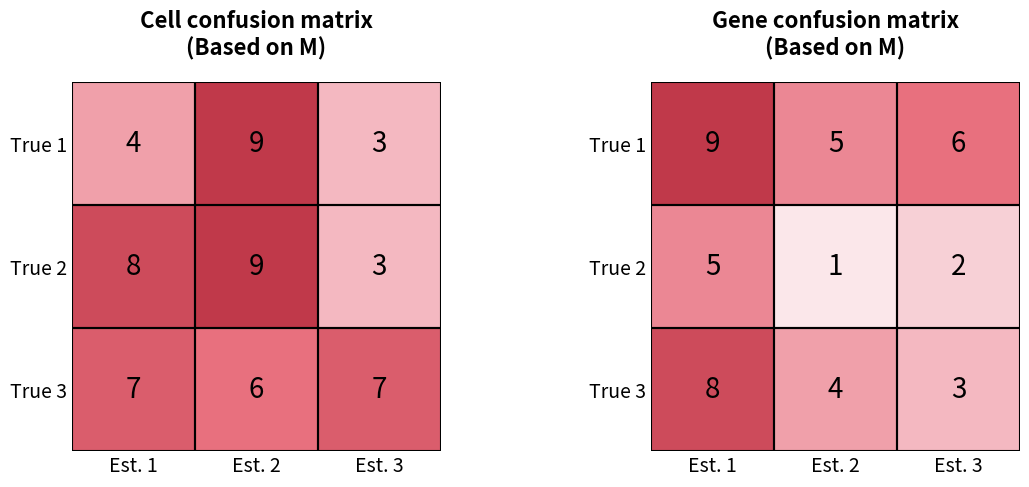

Count the number of categories in the chart.

3